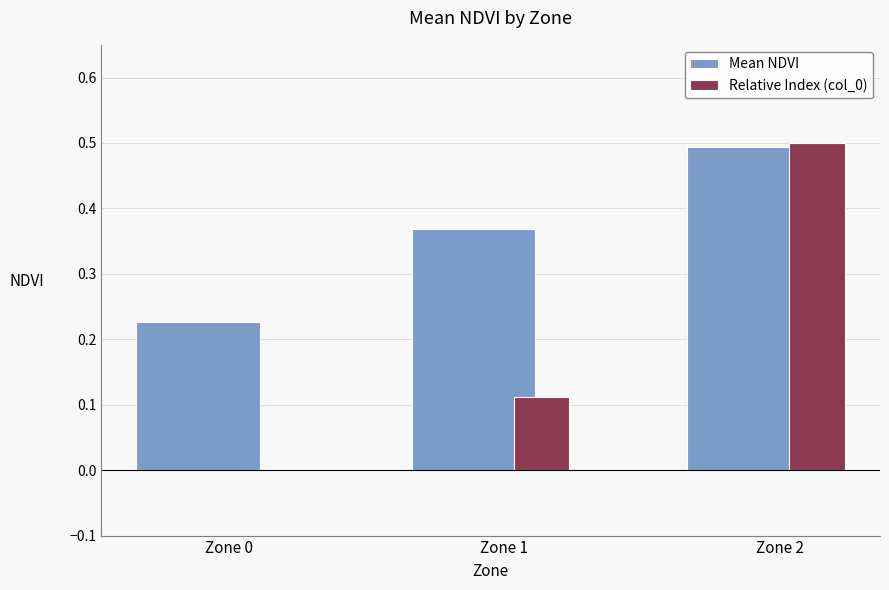

What is the greatest value displayed?

0.5